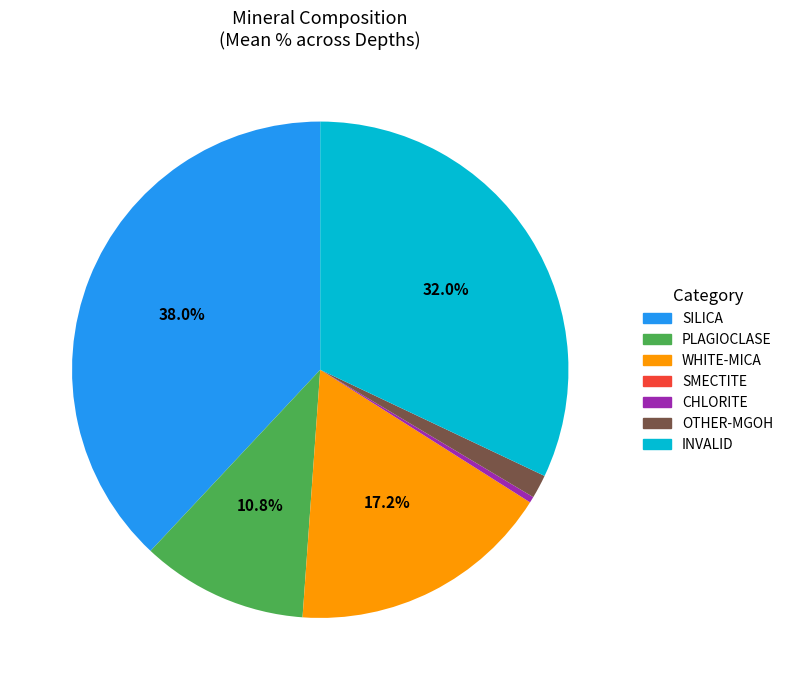

Does any single category account for the majority?

No